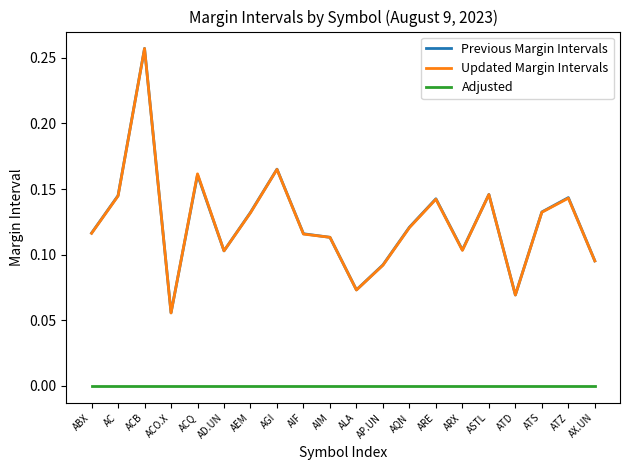

Which series changed the most between AD.UN and ATD?

Updated Margin Intervals